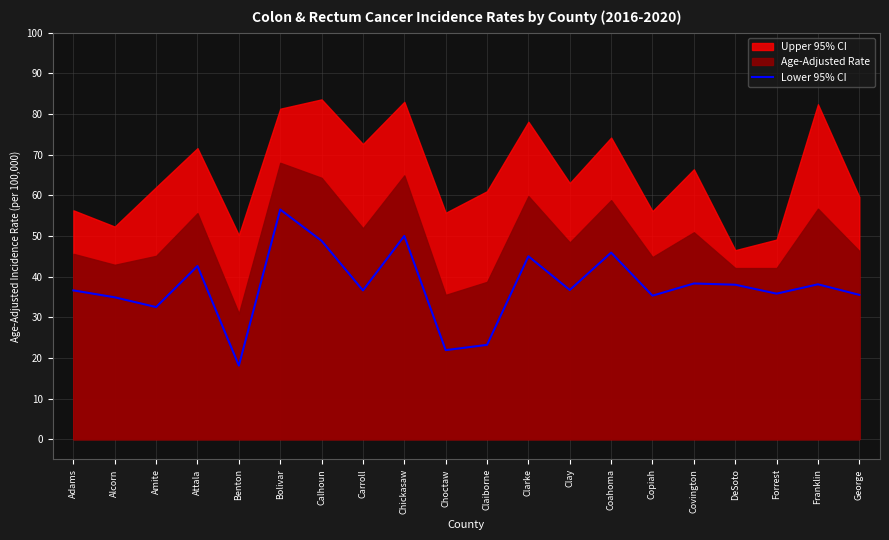

Which label corresponds to the smallest value in the chart?

Benton